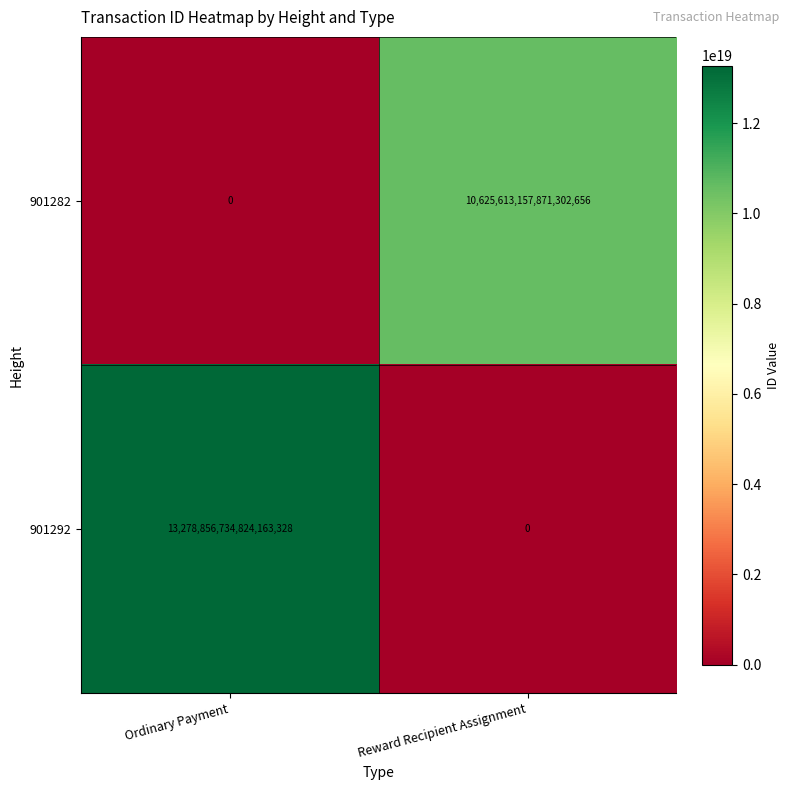

At which label is 901292 closest to 6639428367412081664?

Ordinary Payment